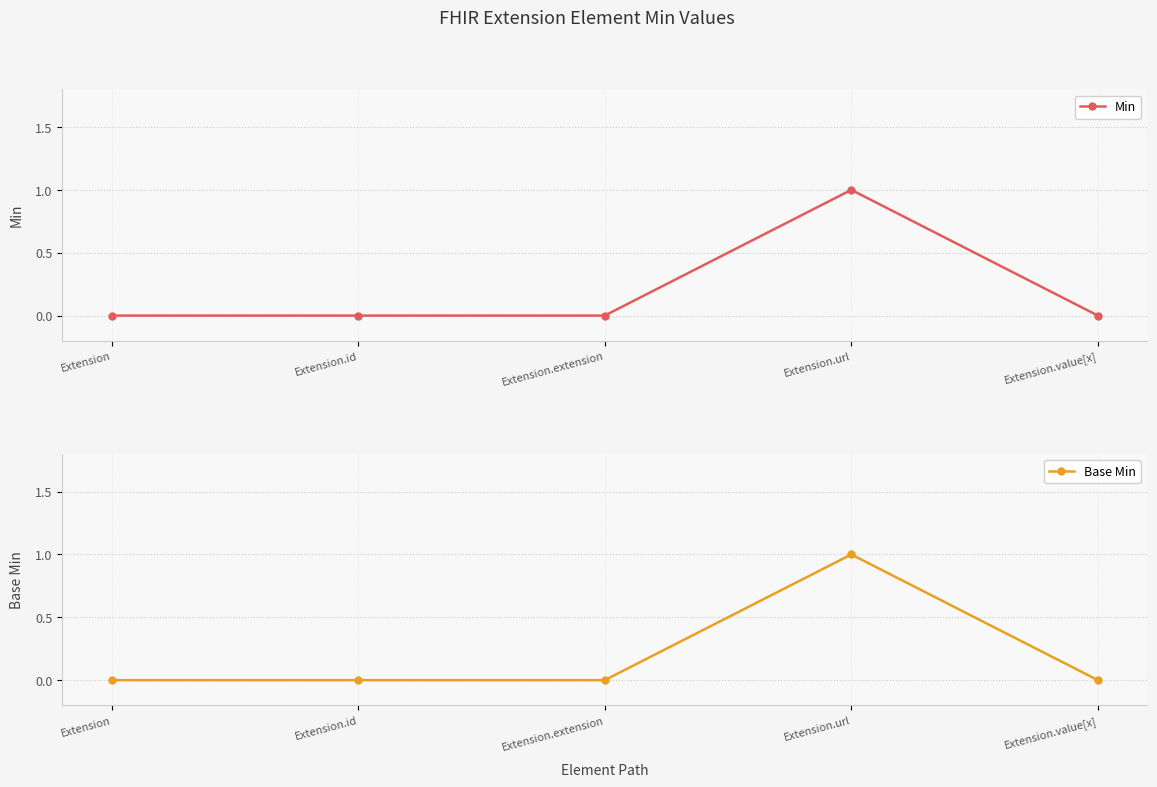

The Min series shows 1 at Extension.url. True or false?

True